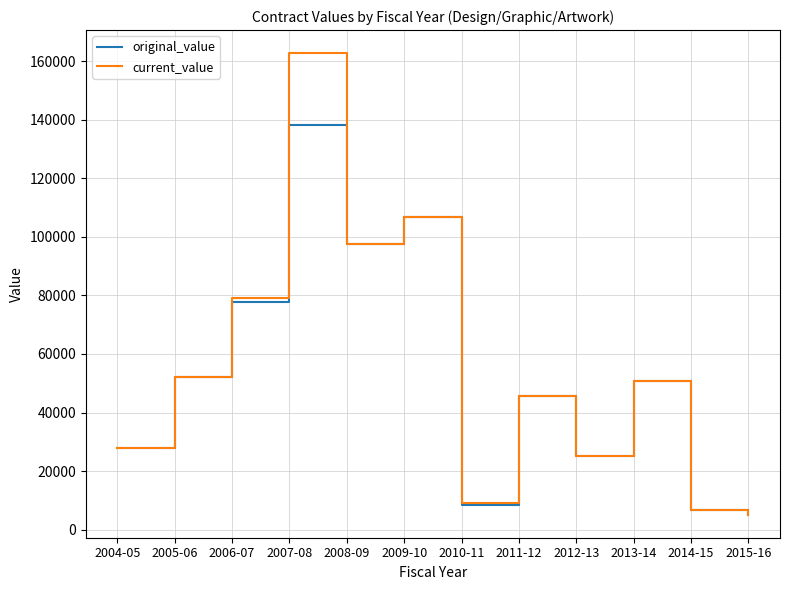

Which series has the widest spread of values?

current_value